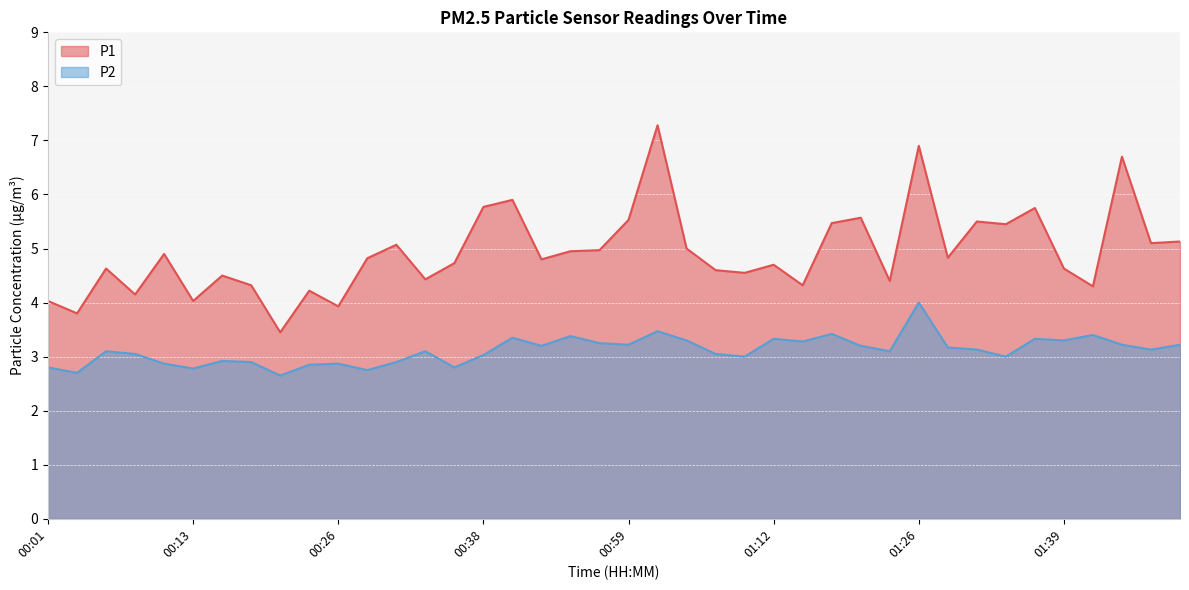

True or false: P2 has a value of 5.3 at 01:41.

False